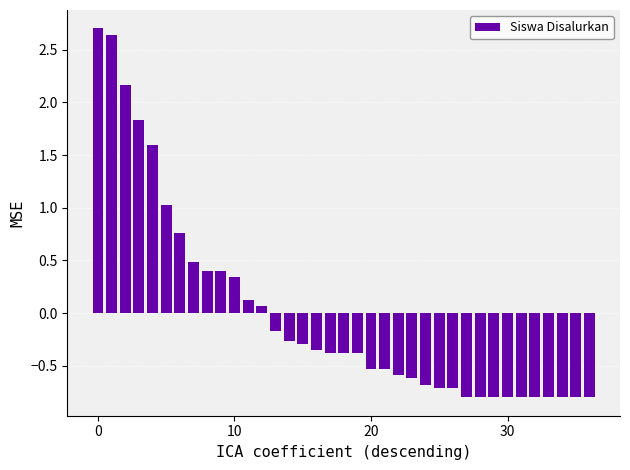

Does the chart contain stacked bars?

No